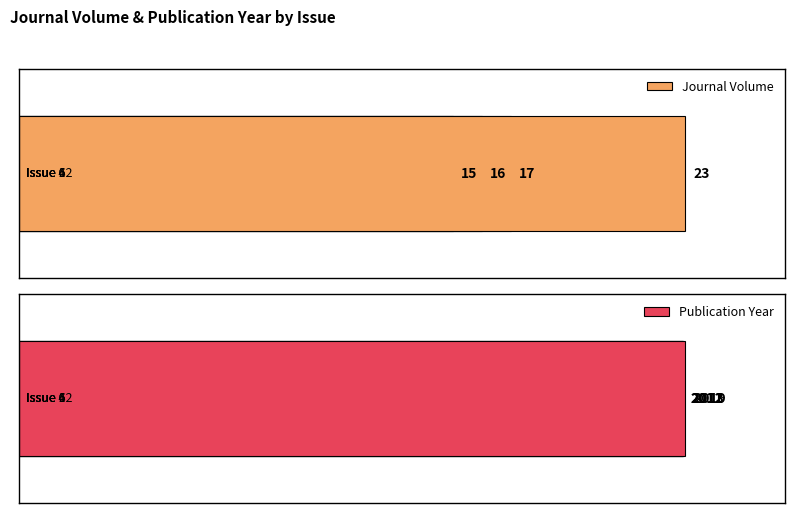

How many Journal Volume values are between 16 and 23?

3